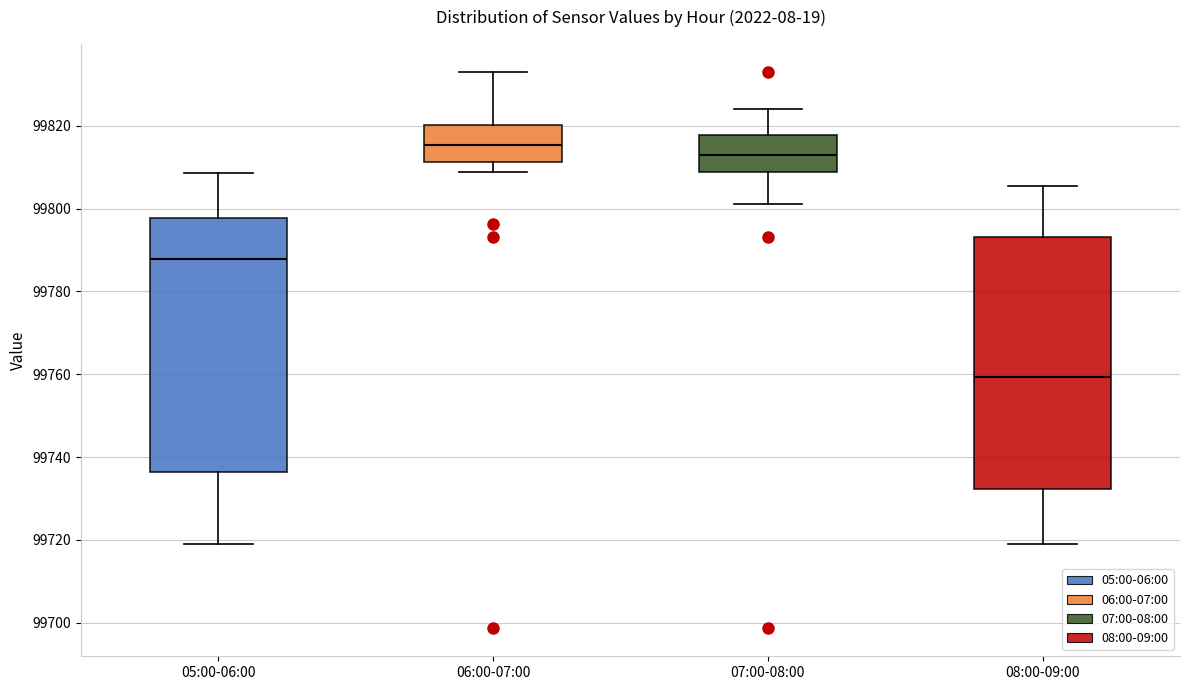

Reading left to right, read every box against the y-axis: the position of its median line, the range the box covers, and the ends of its whiskers. The values are not printed on the chart, so give them approximately, as read against the axis.

05:00-06:00: median 99788, box 99736 to 99798, whiskers 99720 to 99808
06:00-07:00: median 99816, box 99812 to 99820, whiskers 99808 to 99834
07:00-08:00: median 99814, box 99808 to 99818, whiskers 99802 to 99824
08:00-09:00: median 99760, box 99732 to 99794, whiskers 99720 to 99806